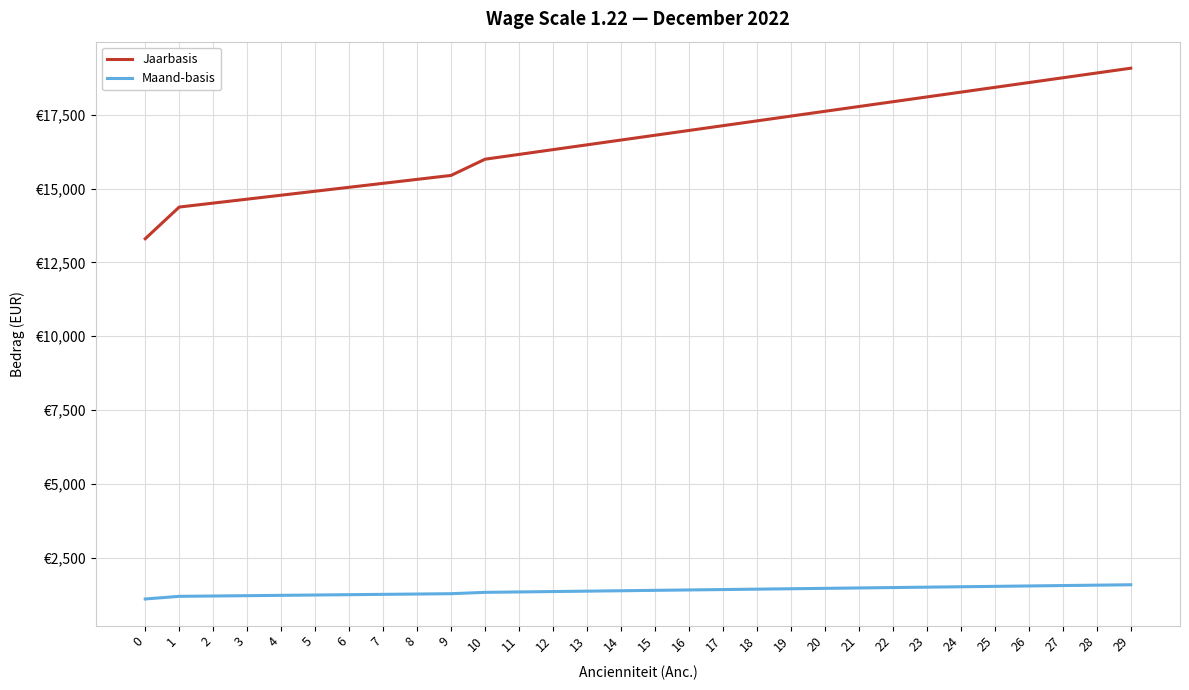

Does the chart have visible grid lines?

Yes